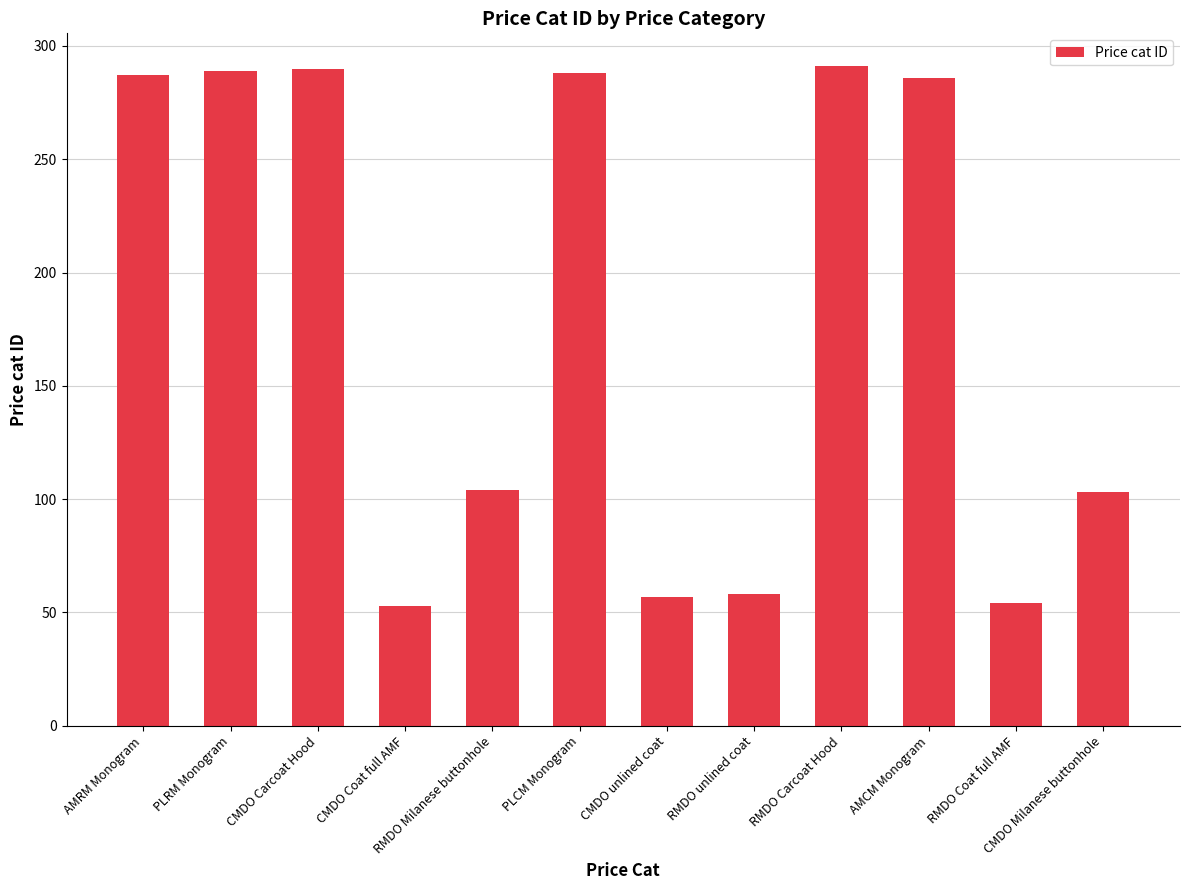

What position from the right is PLRM Monogram?

11